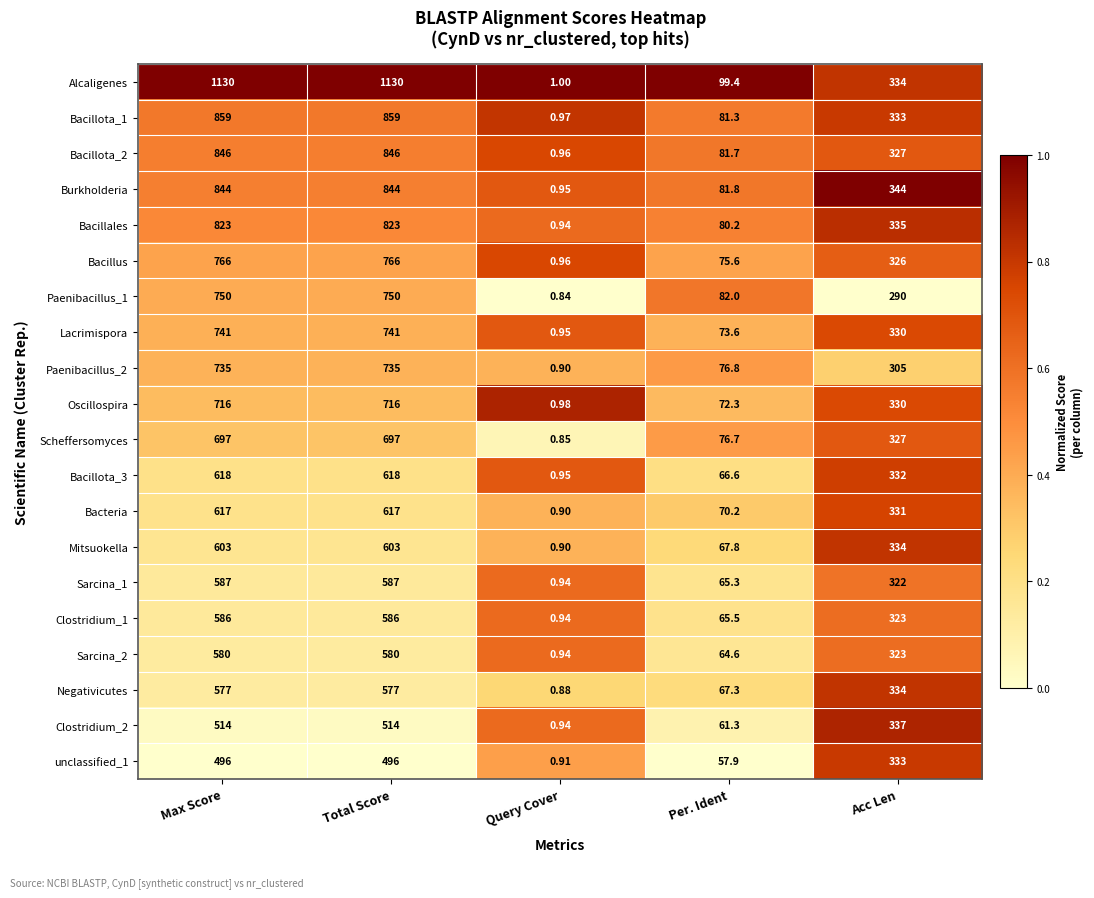

Which series changed the most between Total Score and Per. Ident?

Alcaligenes